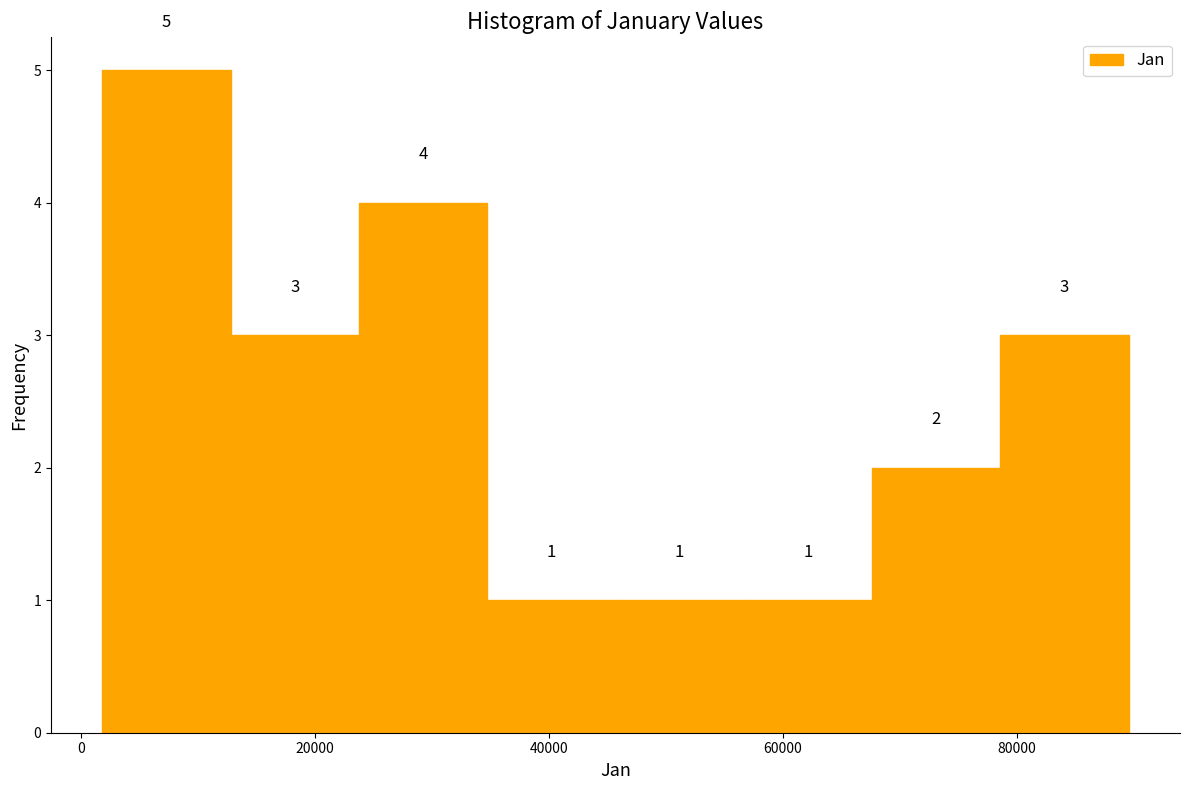

Reading left to right, list every bar in this chart as the range it spans on the x-axis followed by its height. The bar edges are not printed on the chart, so give them approximately, as read against the axis.

2000 to 12000: 5
12000 to 24000: 3
24000 to 34000: 4
34000 to 46000: 1
46000 to 56000: 1
56000 to 68000: 1
68000 to 78000: 2
78000 to 90000: 3